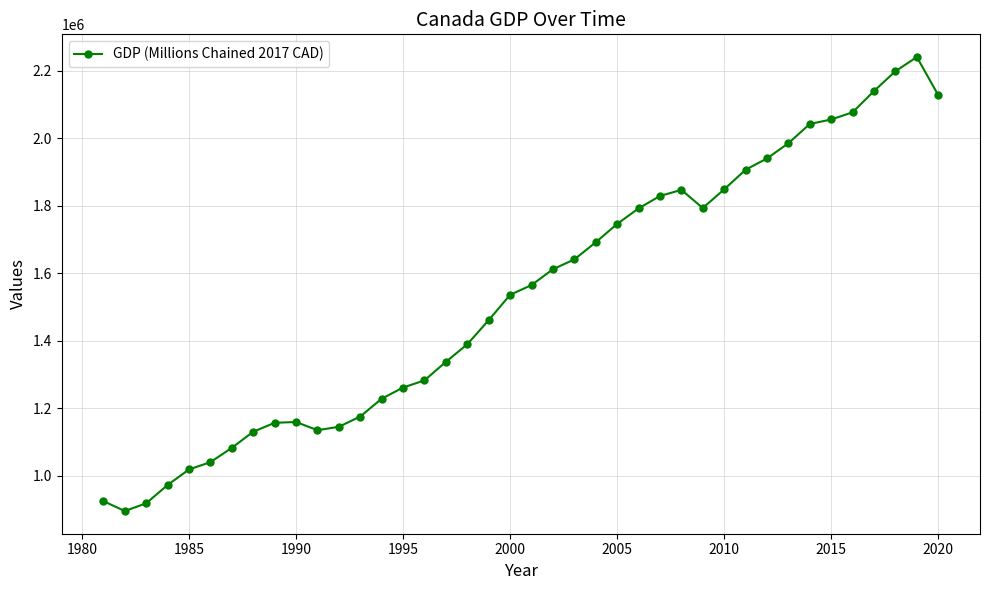

What is the value of the 30th point from the left?

1849272